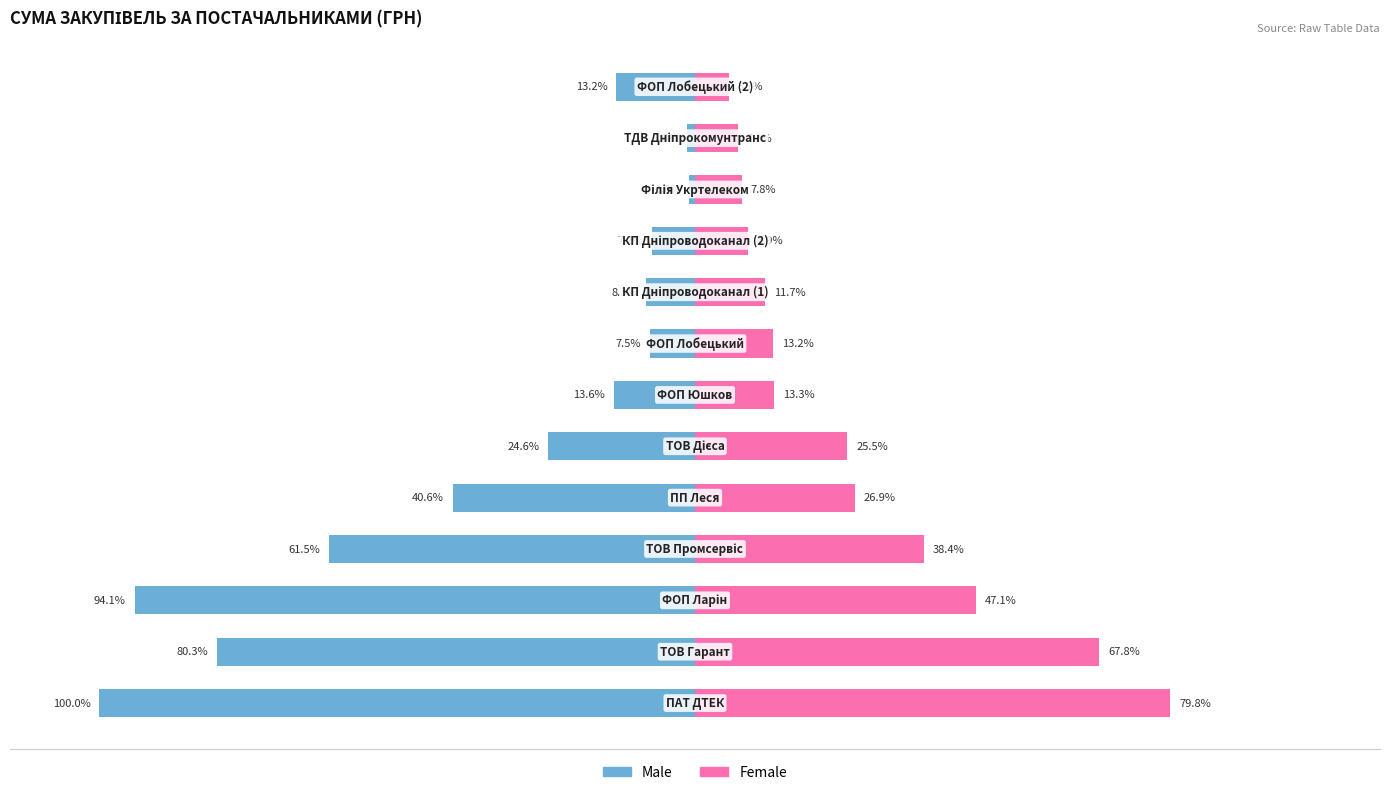

How many bars are there in each group?

2